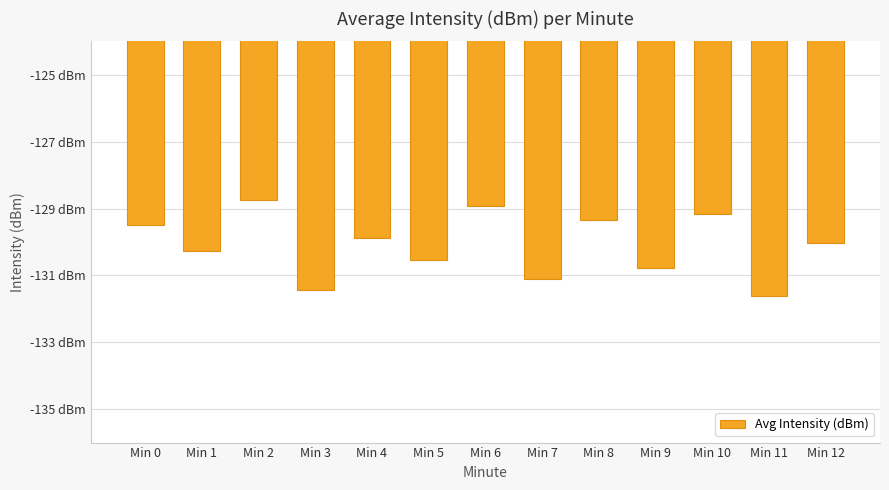

What is the value of the 4th bar from the left?

-131.4